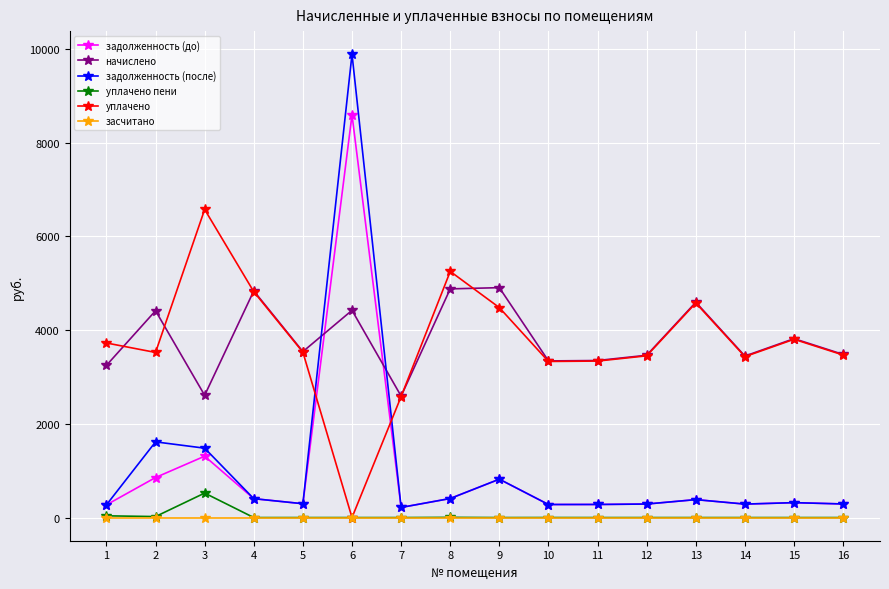

What is the total value across all series at 6?

22908.3